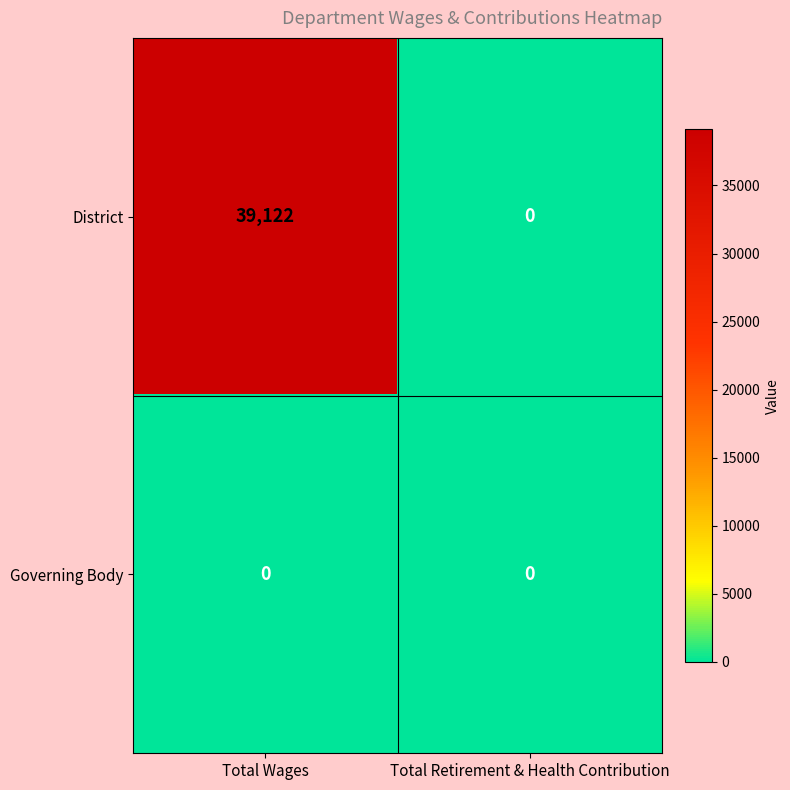

What value does the District series have at Total Wages, to the nearest 50?

39100